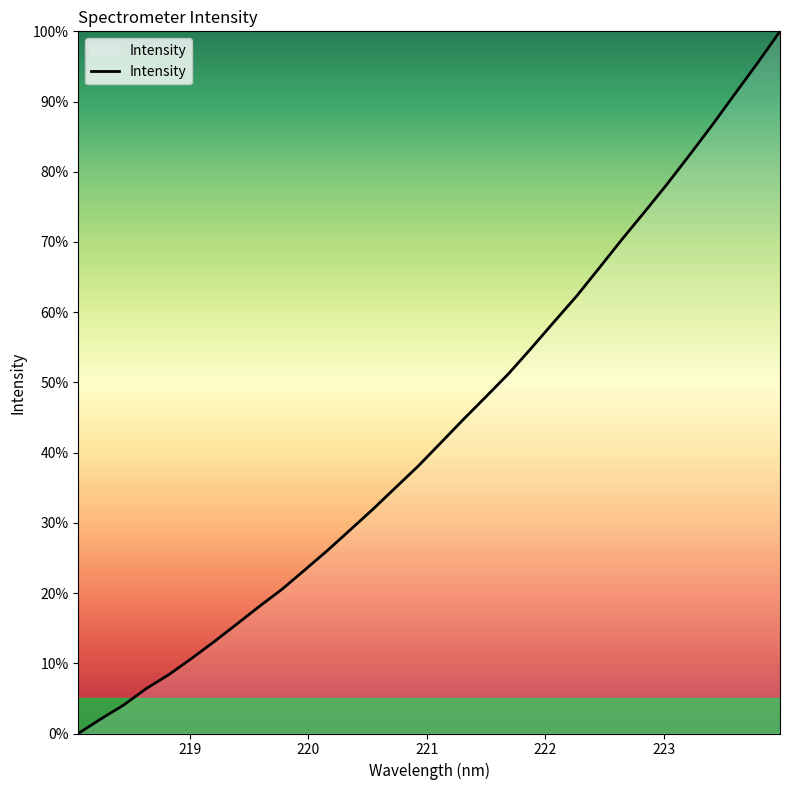

What is the greatest value displayed?

100.0